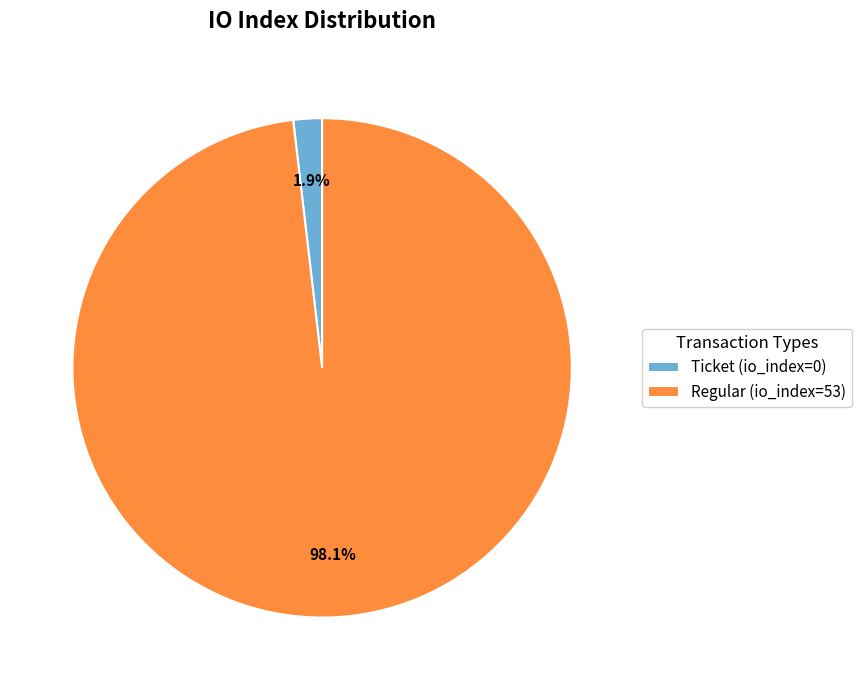

Between Ticket (io_index=0) and Regular (io_index=53), which is larger?

Regular (io_index=53)